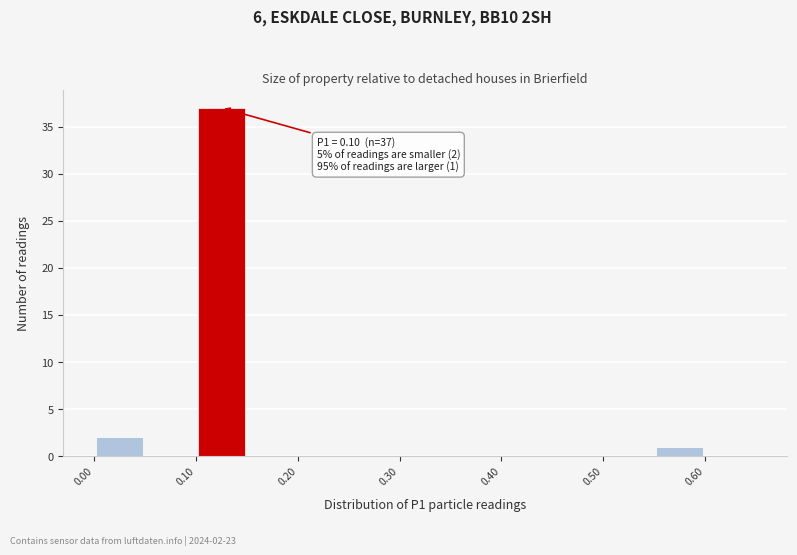

Which range on the x-axis has the tallest bar?

0.10 to 0.15